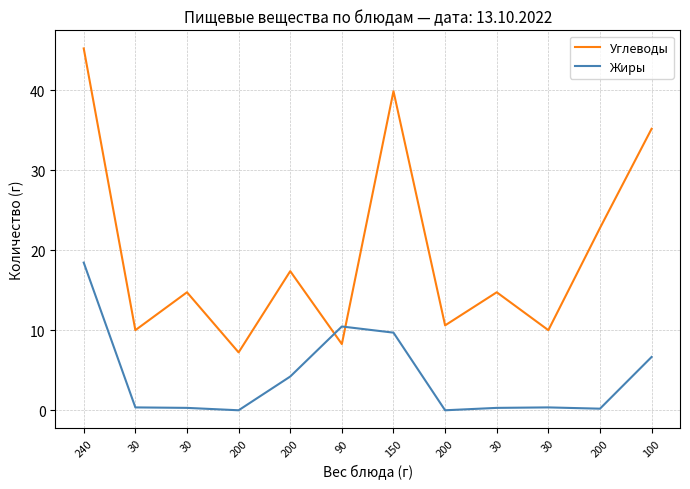

At which label is Углеводы closest to 26?

200